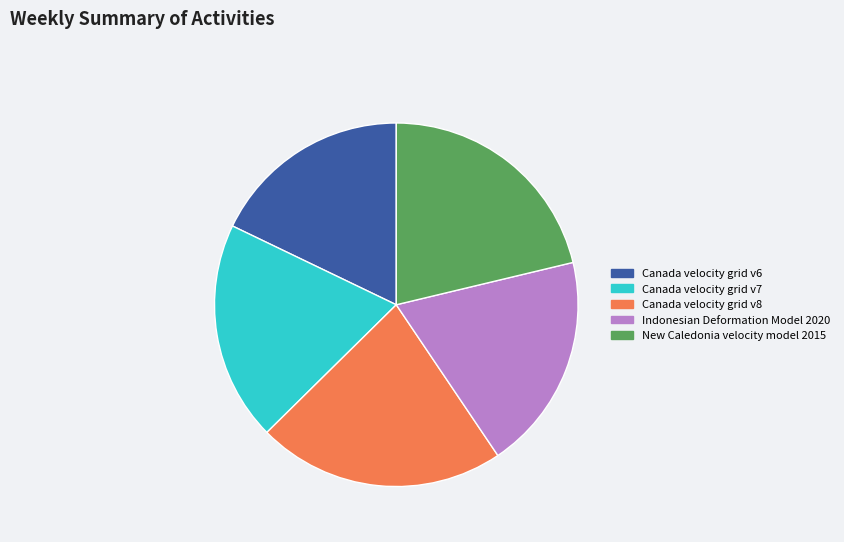

Does any single category account for the majority?

No